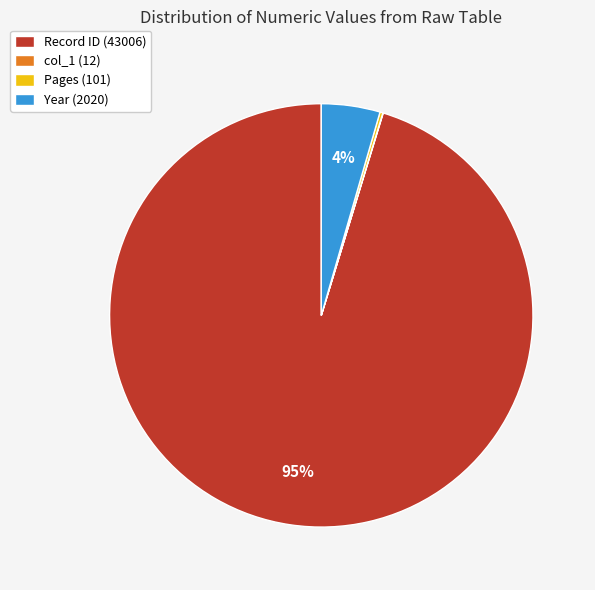

To the nearest percent, what portion does Year (2020) represent?

4%